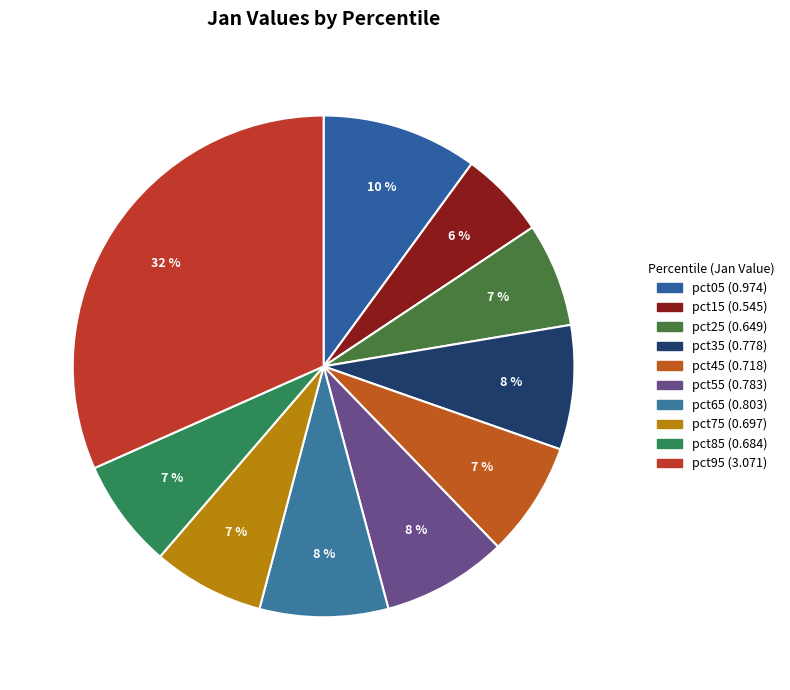

How many segments does this pie chart have?

10